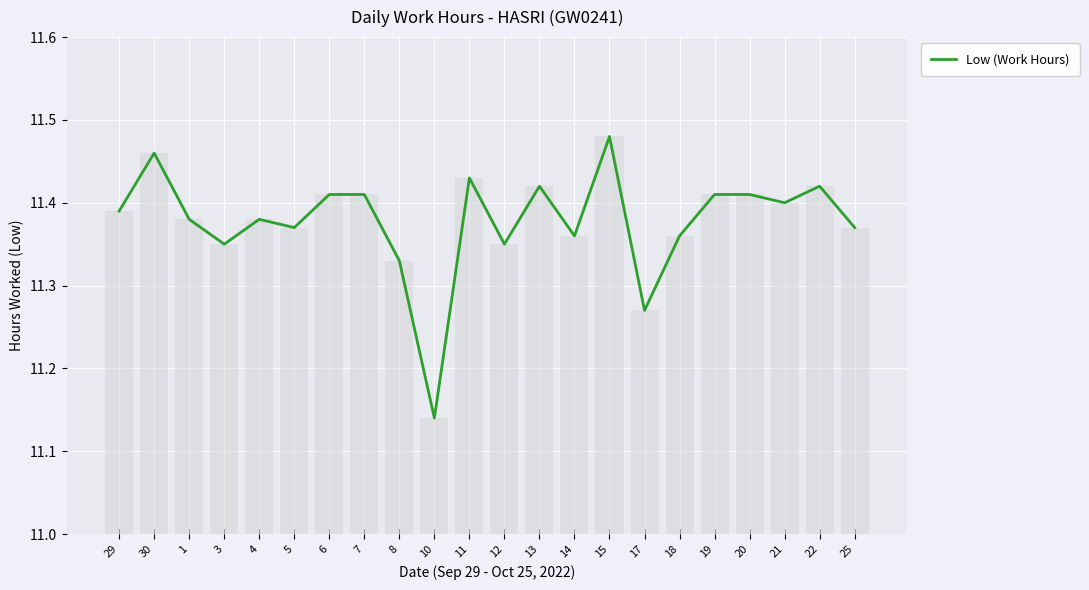

What is the difference between the values at 12 and 13?

0.1